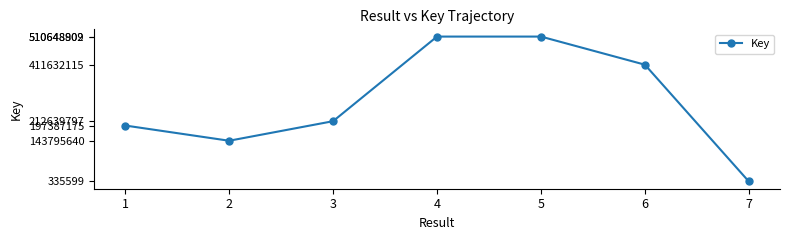

What is the change in value from 1 to 3?

+15252622